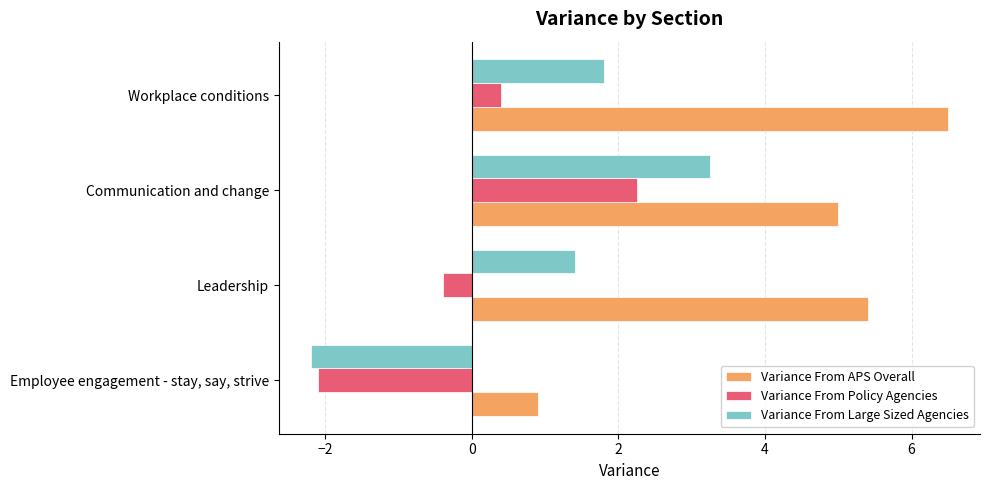

What is the difference between the Variance From Large Sized Agencies values at Leadership and Employee engagement - stay, say, strive?

3.6